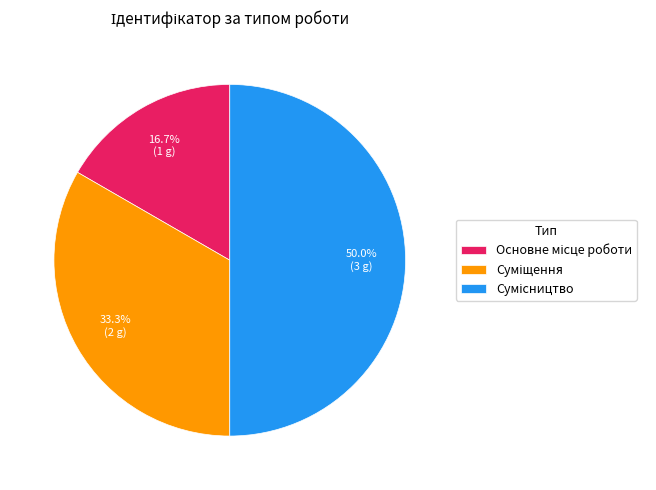

To the nearest percent, what percentage of the pie is Основне місце роботи?

17%